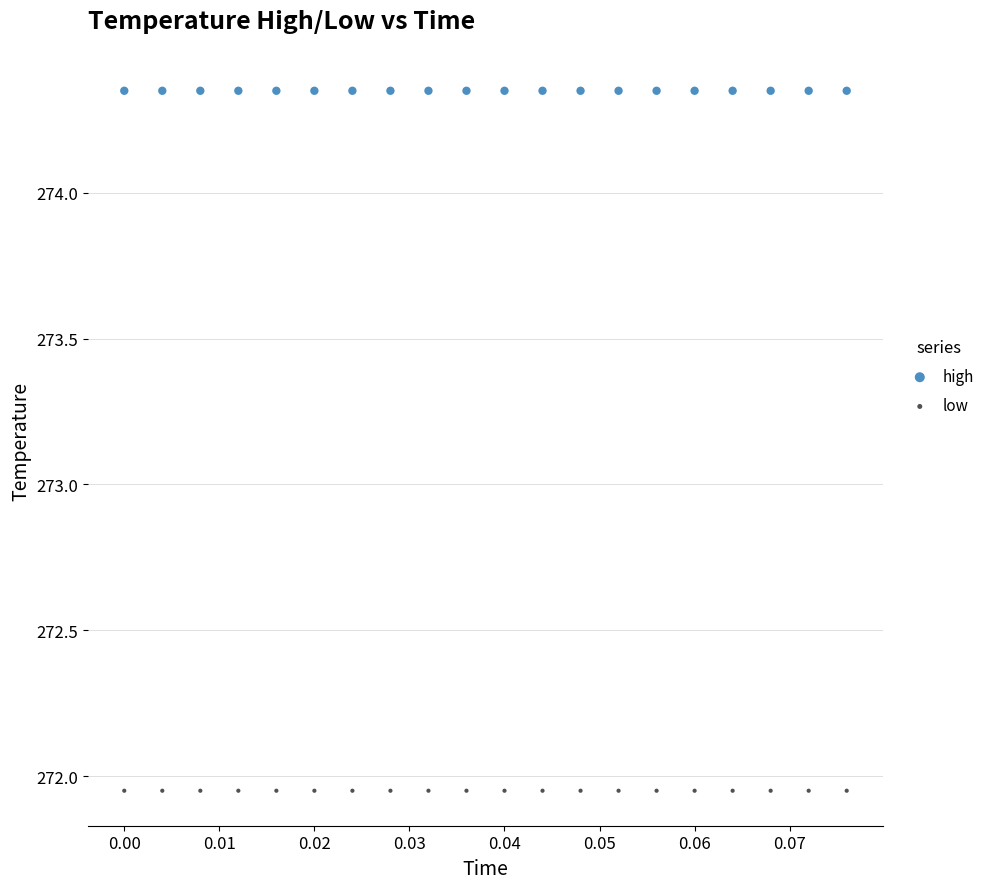

Which series contains the lowest Y value?

low